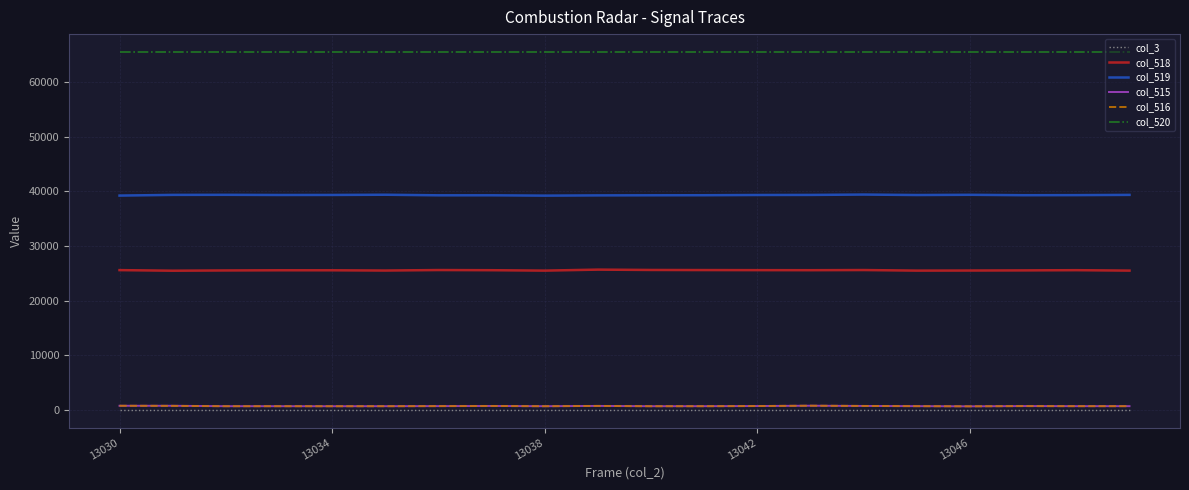

True or false: col_518 and col_516 intersect in this chart.

False